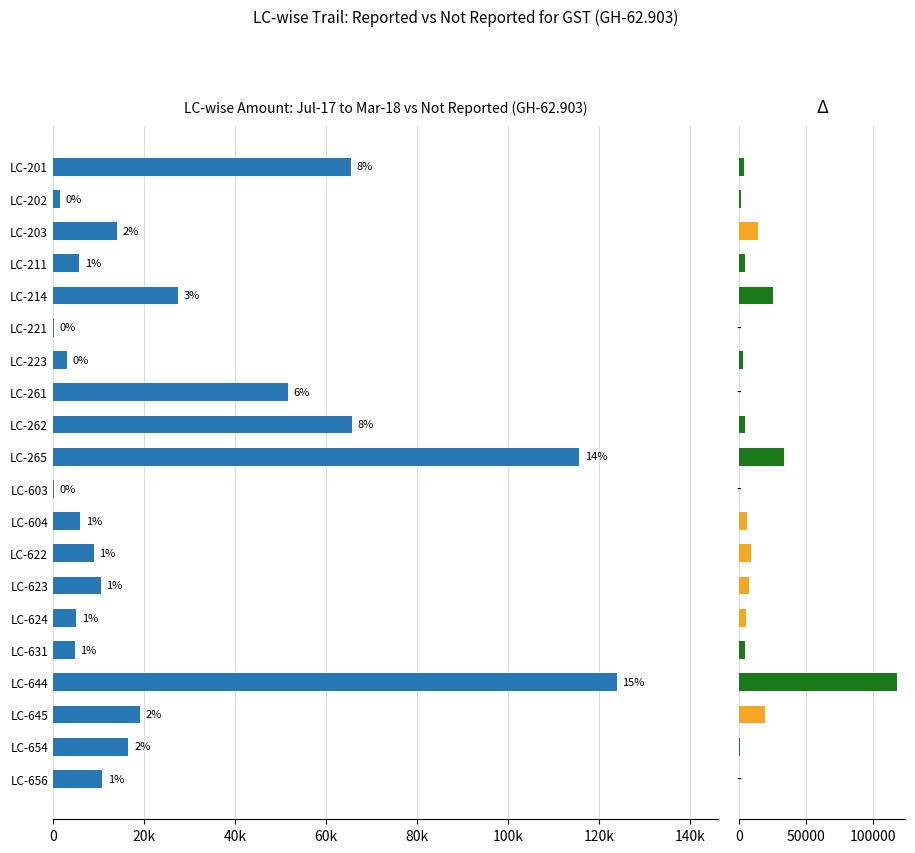

Which series has the largest total across all categories?

From Jul-17 to Mar-18